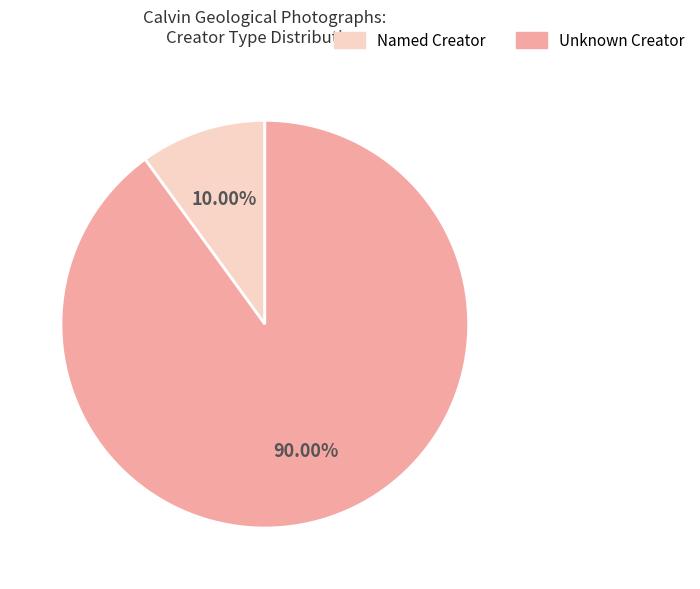

Does any single category account for the majority?

Yes